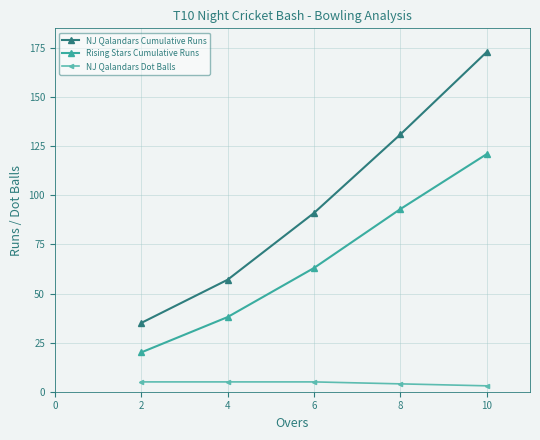

What is the minimum value for Rising Stars Cumulative Runs?

20